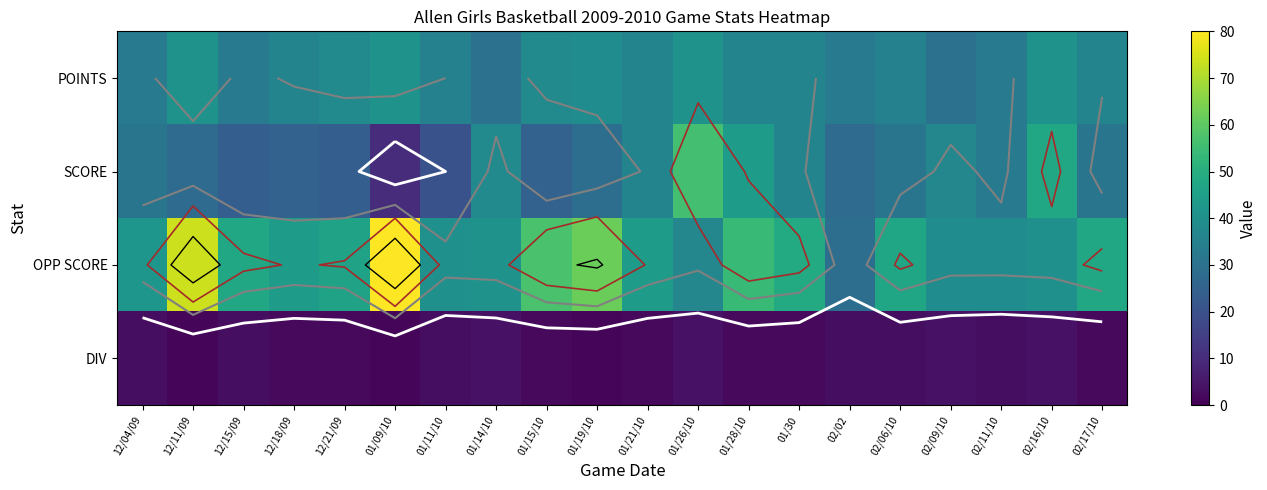

What is the greatest value displayed?

80